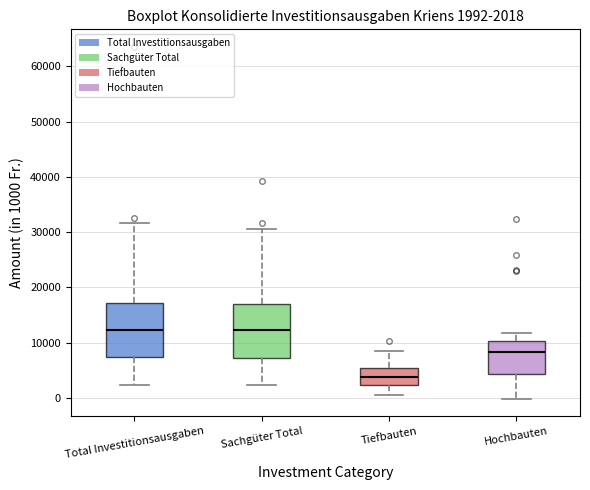

Which box's median line is the lowest?

Tiefbauten